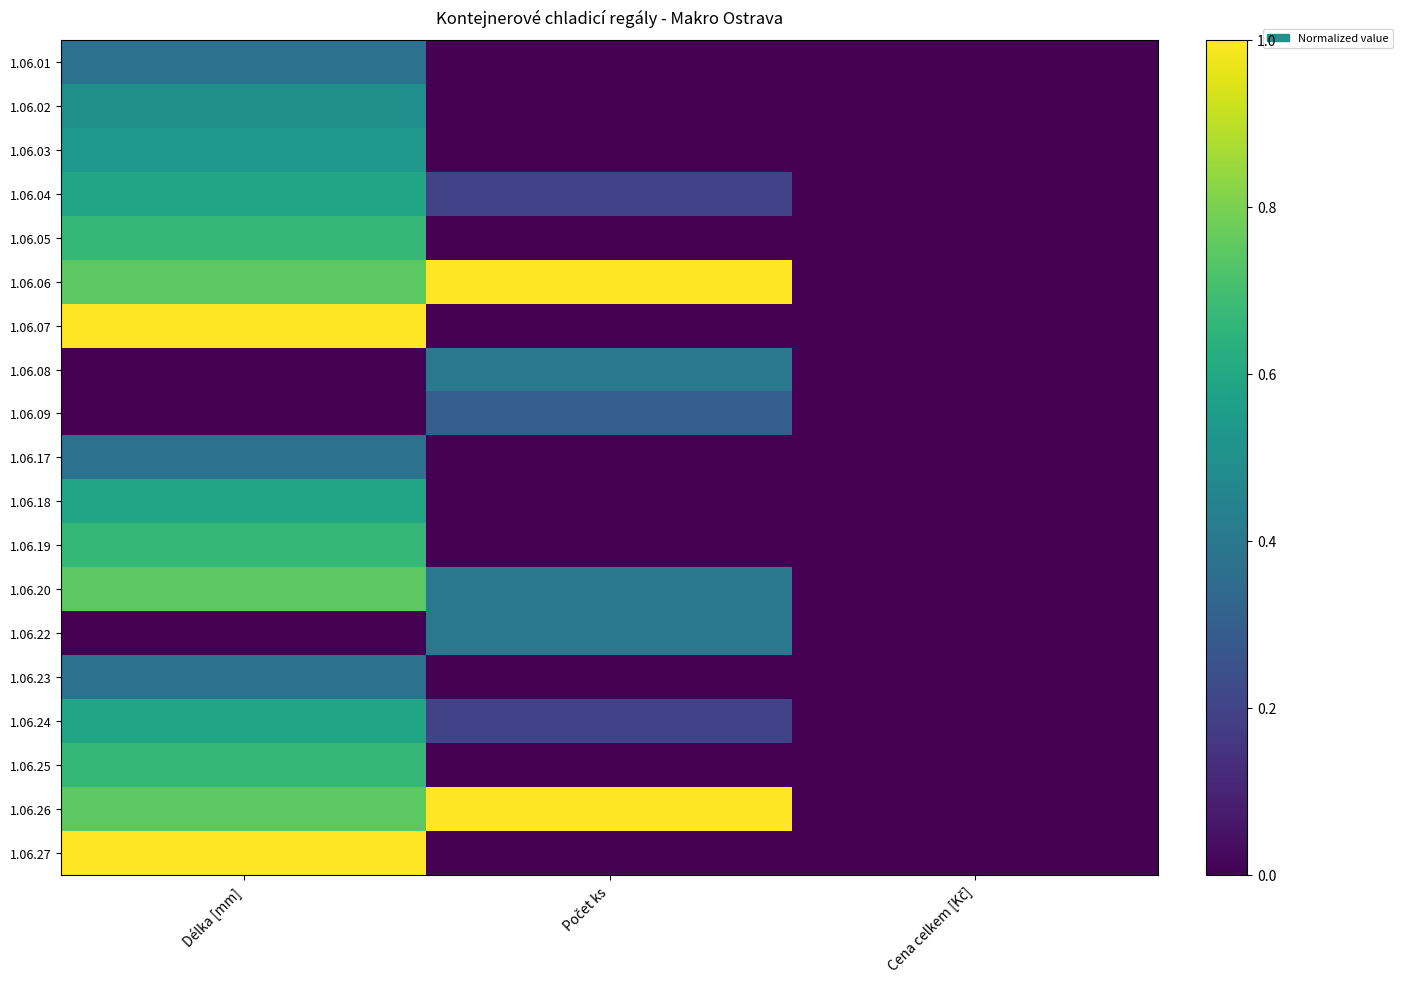

Between Cena celkem [Kč] and Délka [mm], which is larger?

Délka [mm]